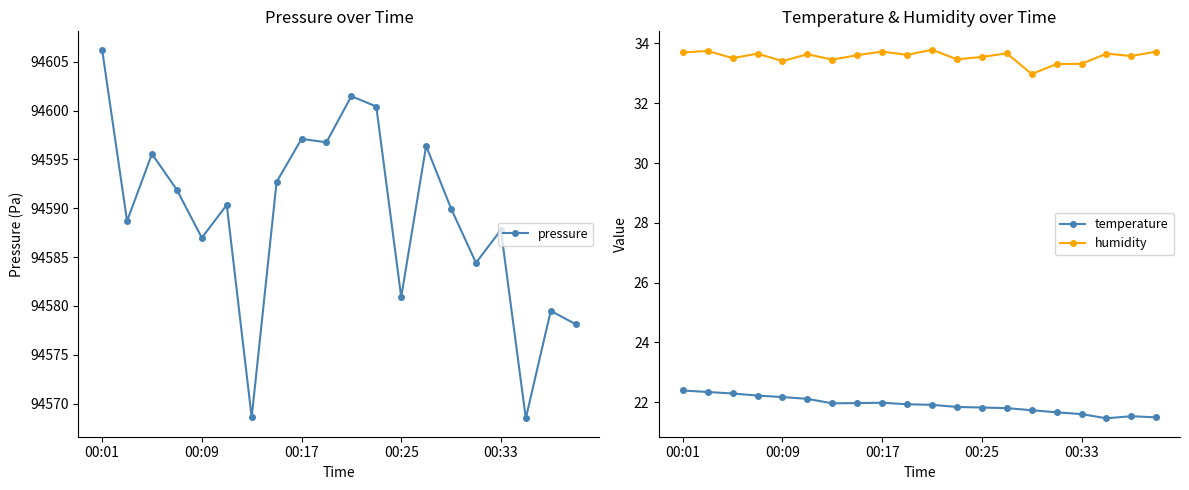

What is the sum of the pressure values at 19 and 5?

189168.5